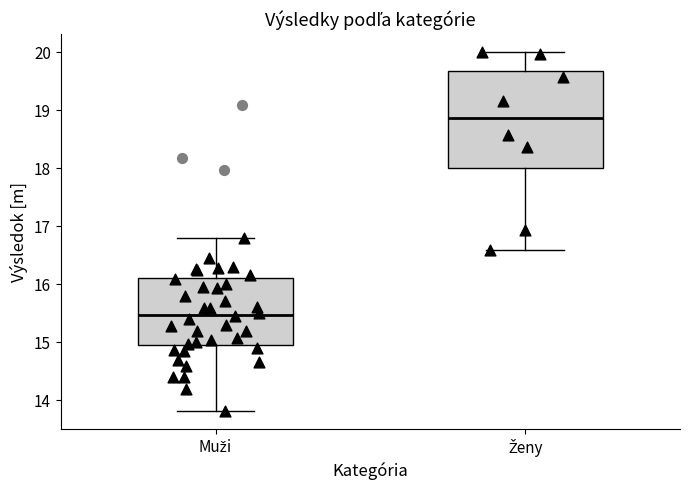

Which box's median line is the lowest?

Muži